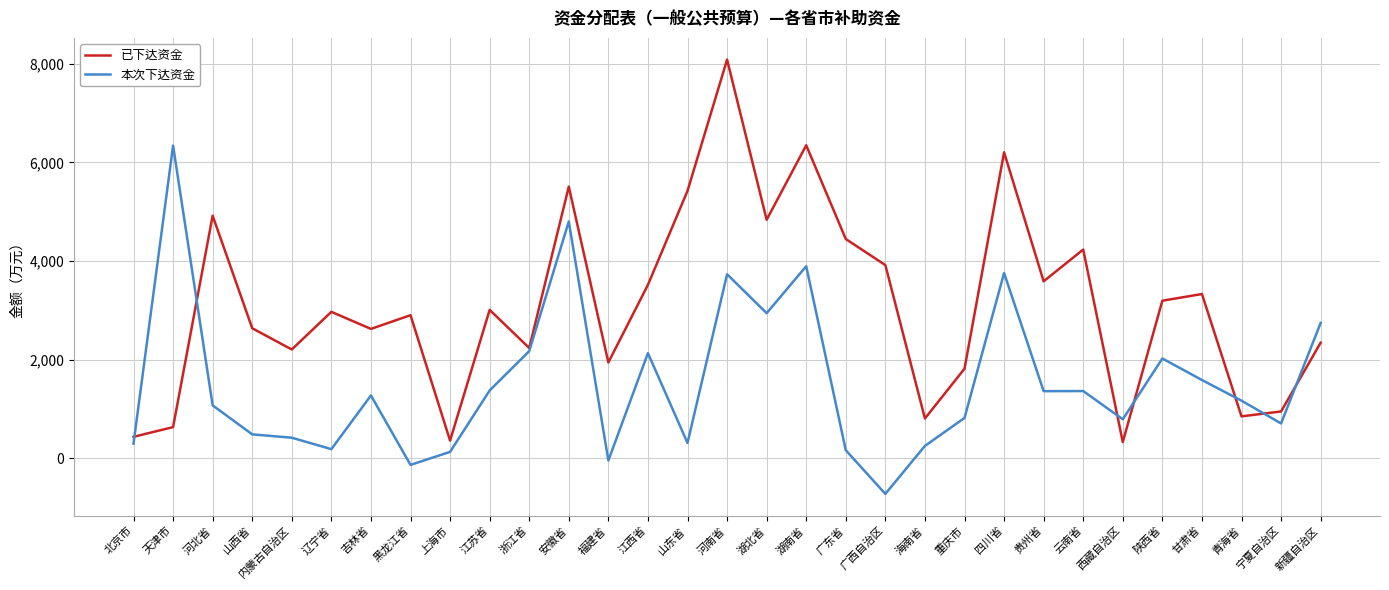

What is the smallest value displayed?

-722